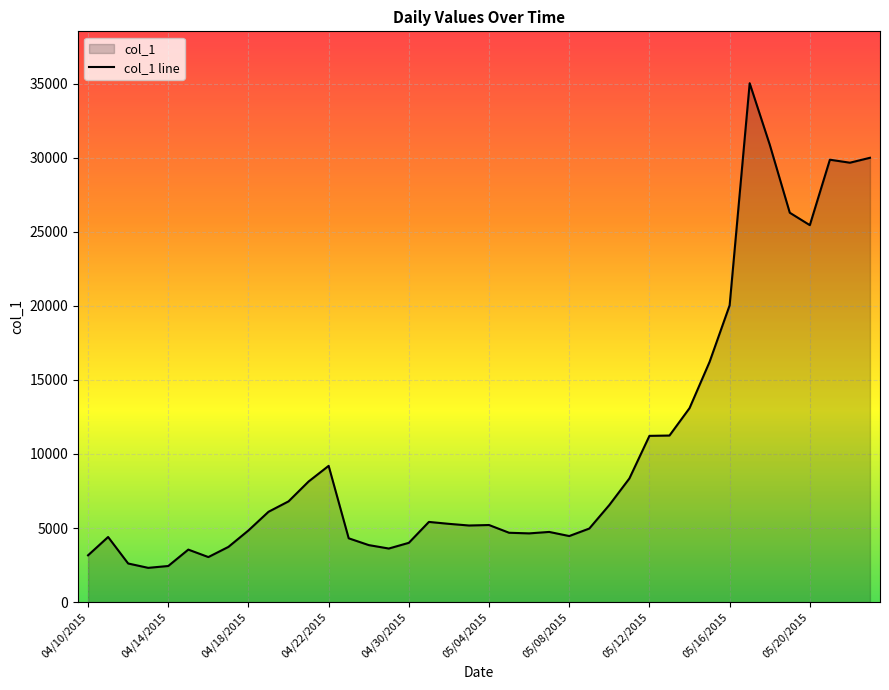

How many interior local valleys (lower than both neighbors) does the data have?

8